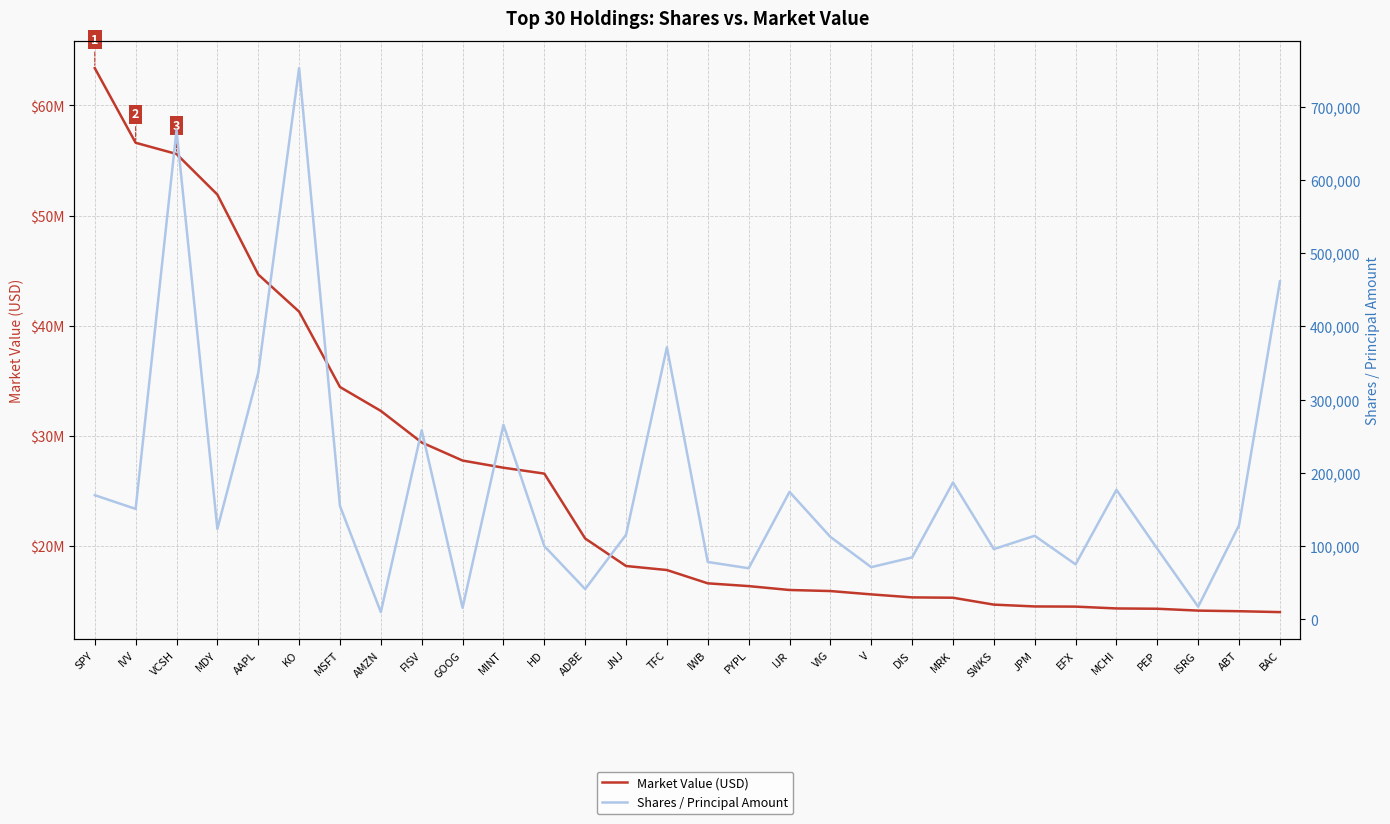

In Shares / Principal Amount, how many points are lower than both neighbors (excluding endpoints)?

10